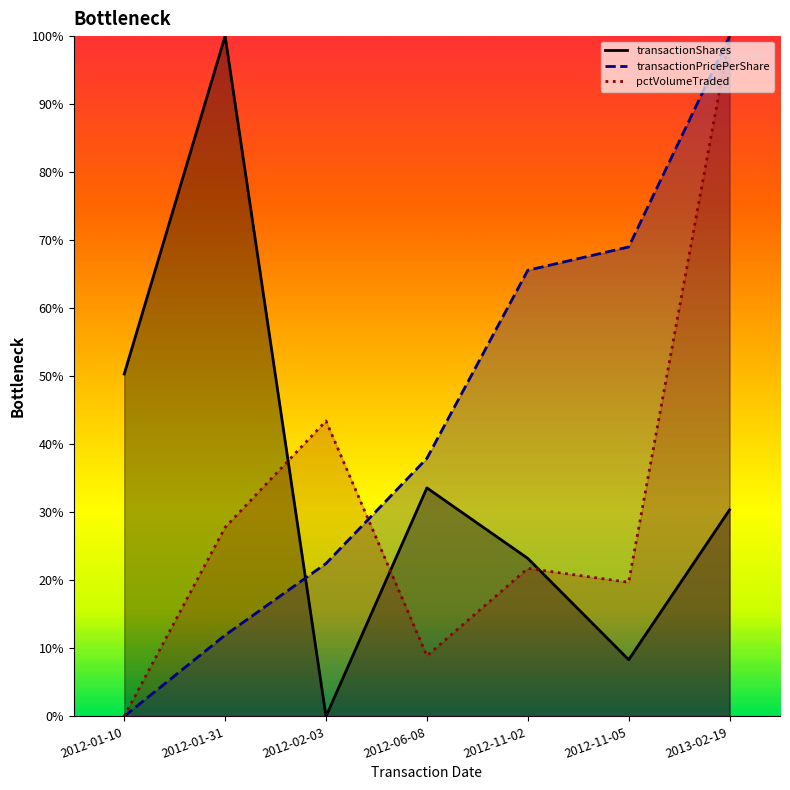

The pctVolumeTraded series shows 43.4 at 2012-02-03. True or false?

True